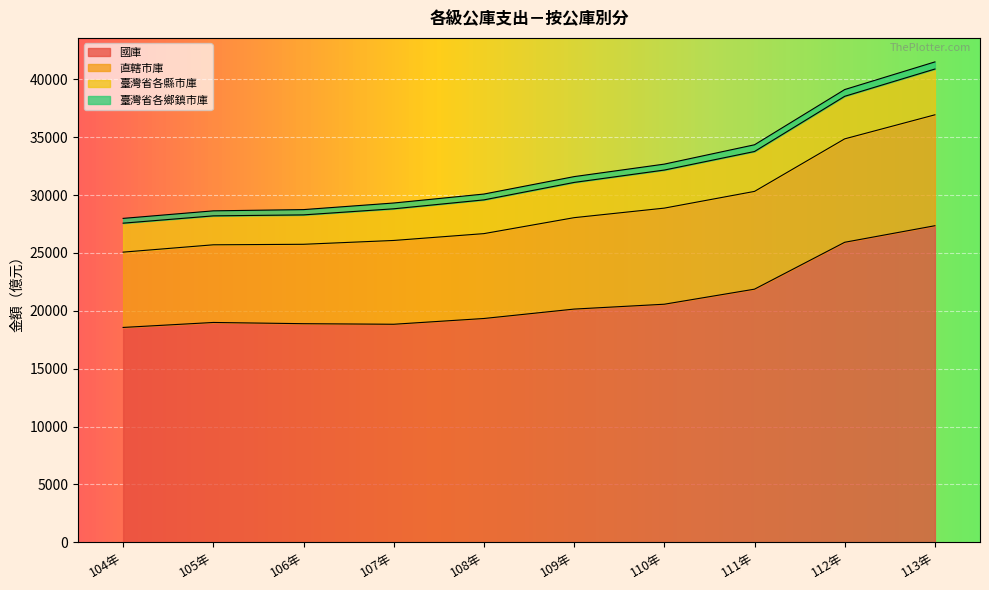

At which label does 直轄市庫 reach its peak?

113年